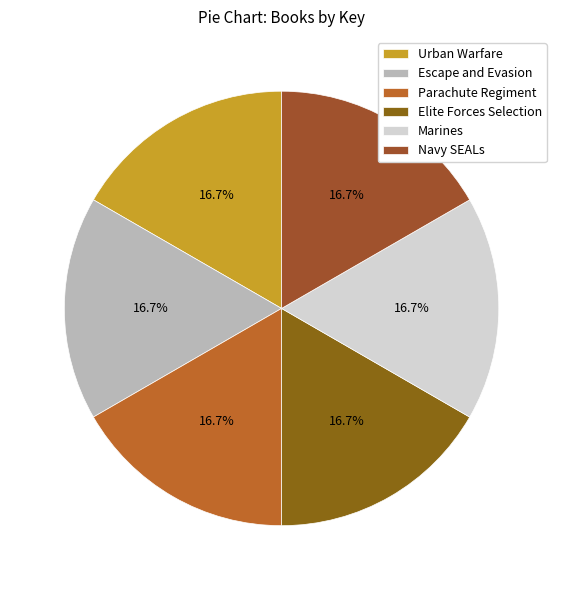

Which has a higher value, Navy SEALs or Marines?

Navy SEALs